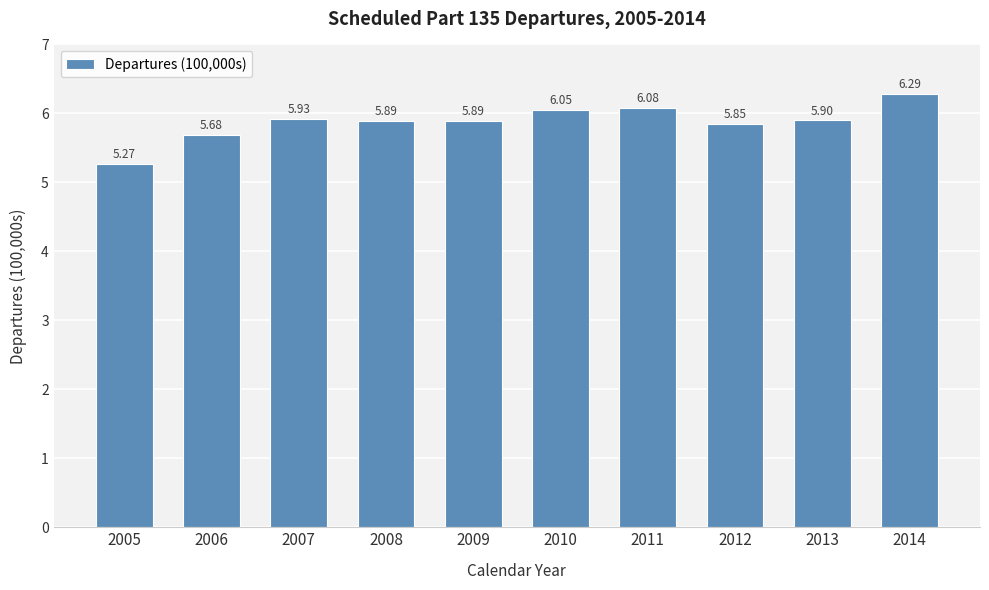

What is the average value?

5.9